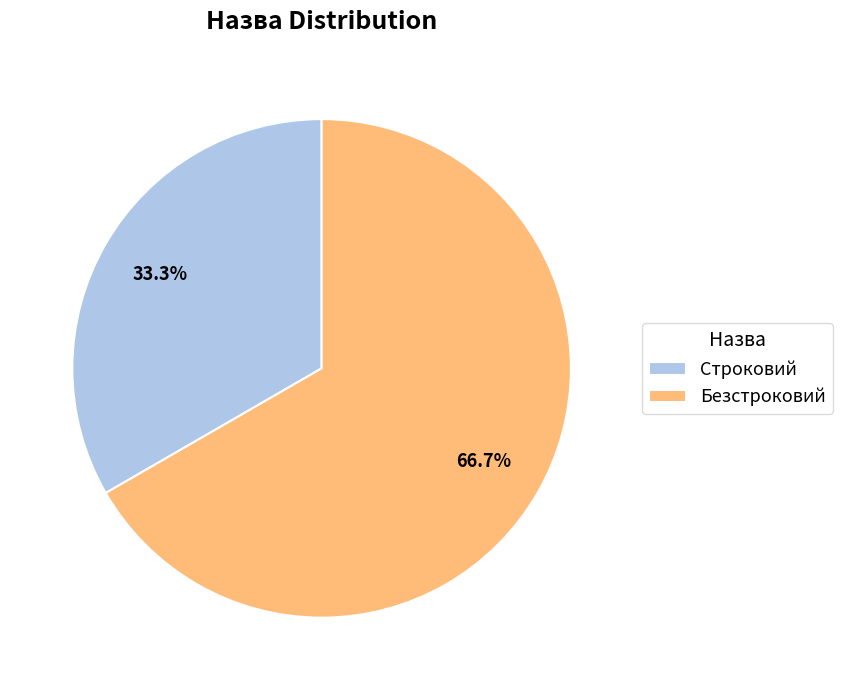

Count the number of slices in the pie.

2